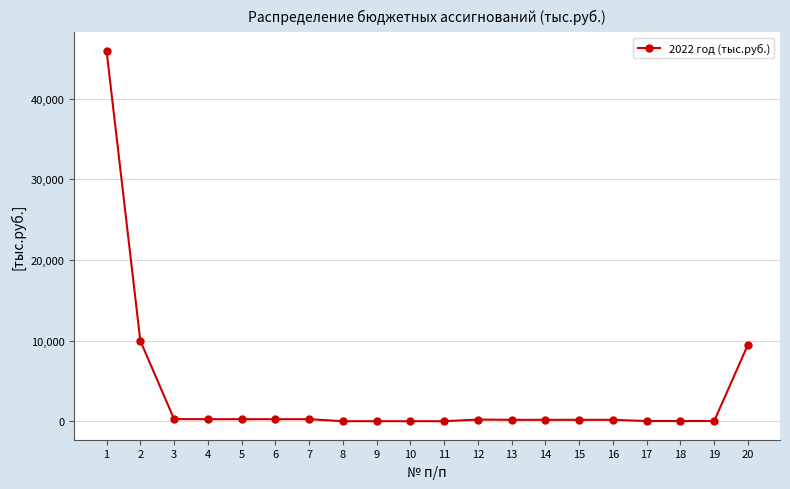

What is the difference between the maximum and second lowest values?

45897.5